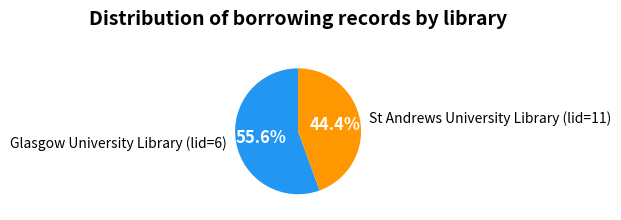

Rank the categories by value from highest to lowest.

Glasgow University Library (lid=6), St Andrews University Library (lid=11)